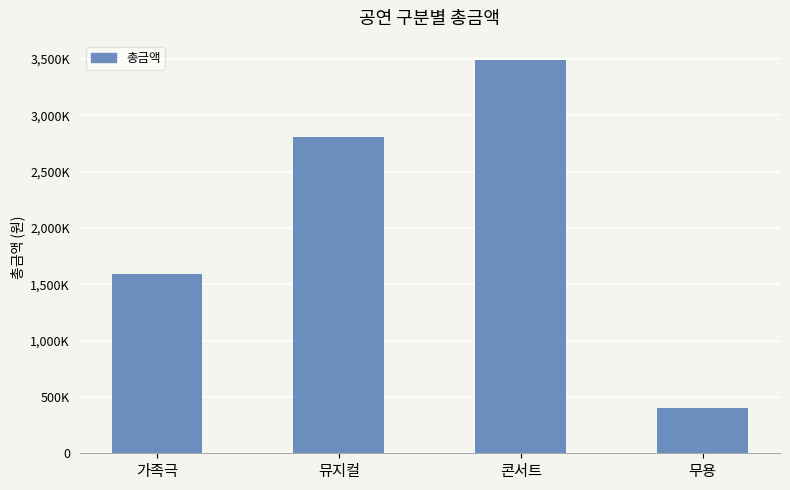

What is the label of the 2nd bar from the right?

콘서트